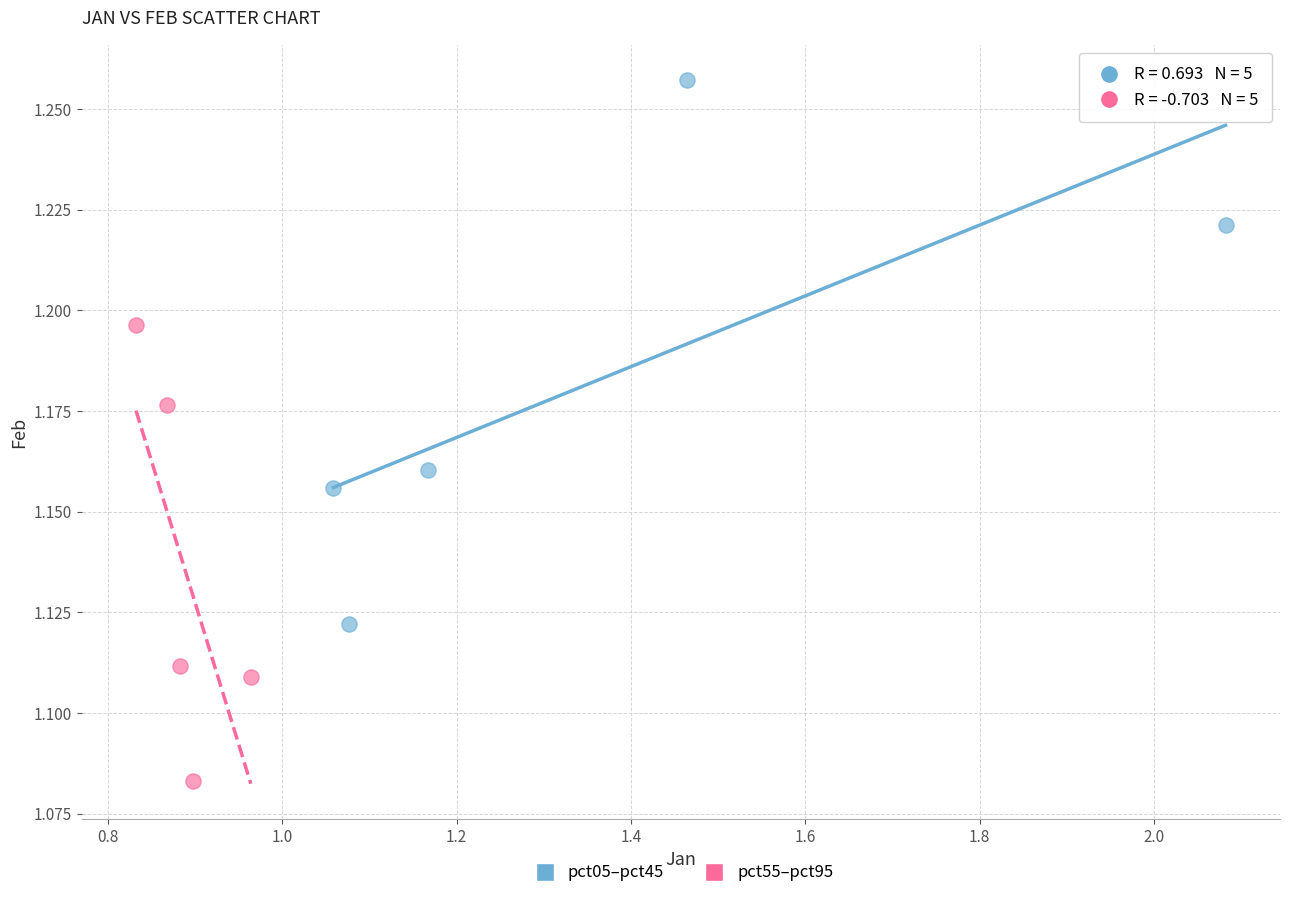

Which series contains the highest Y value?

pct05–pct45